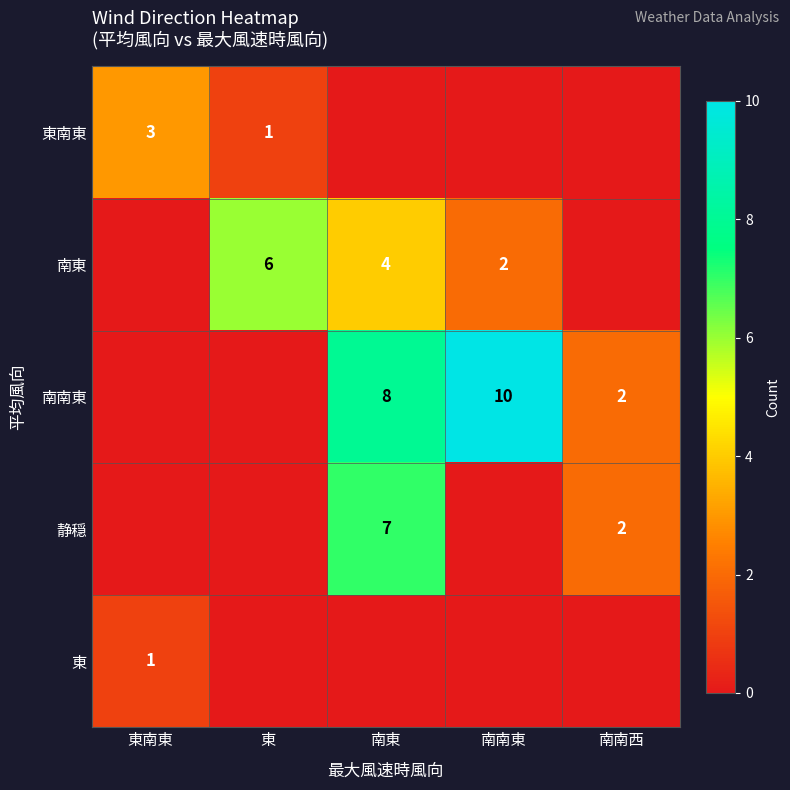

Is it true that 静穏 equals 9 at 南東?

False